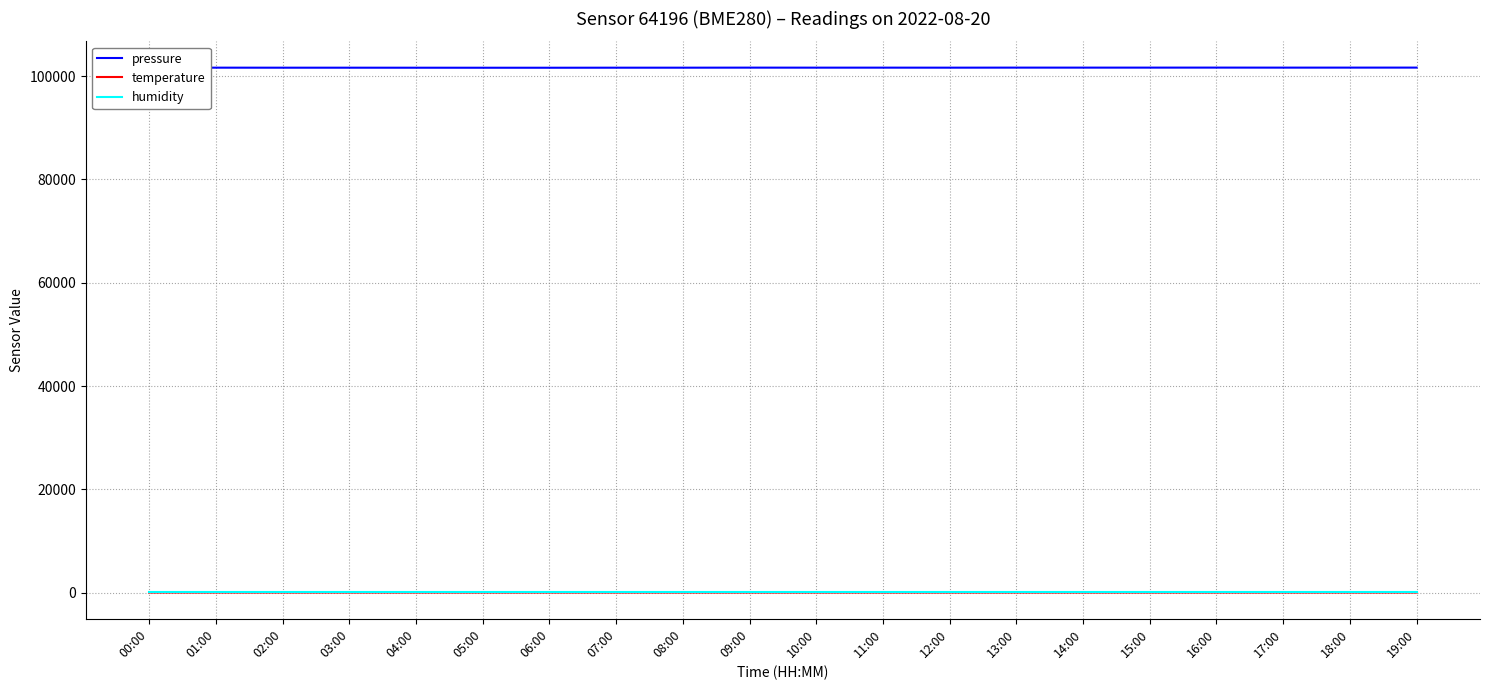

Which series has the largest range (max minus min)?

pressure